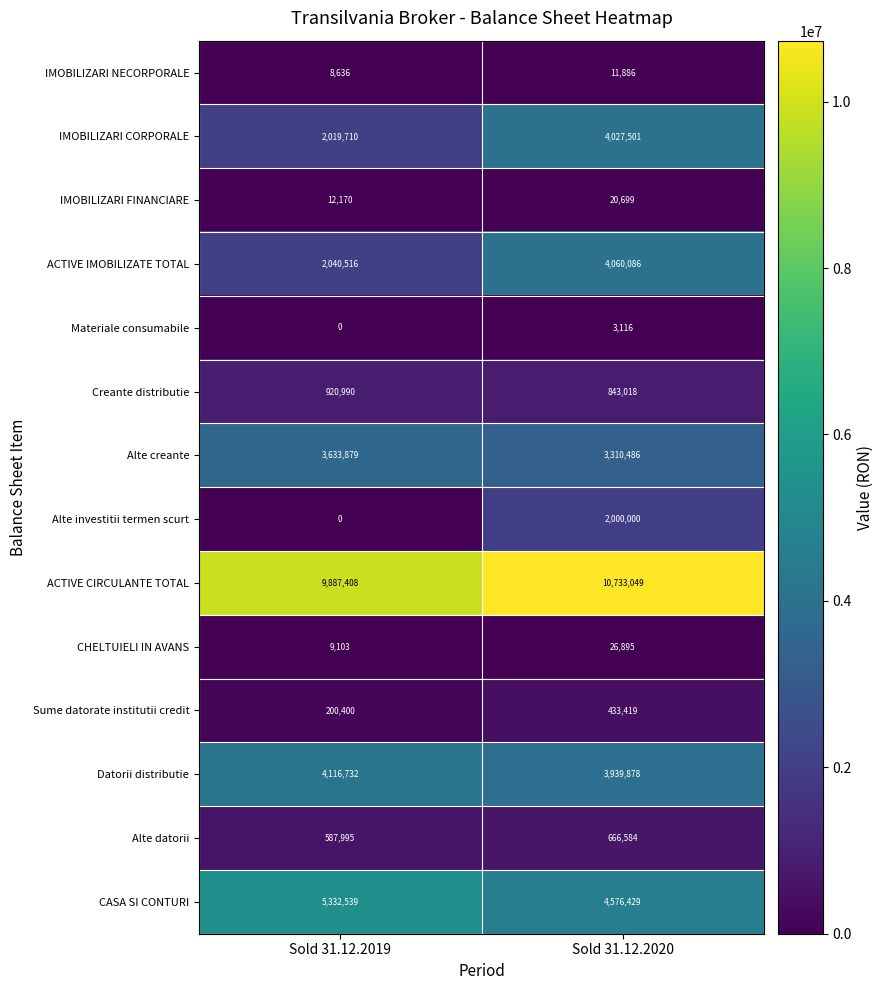

At which category is the sum across all series the highest?

Sold 31.12.2020